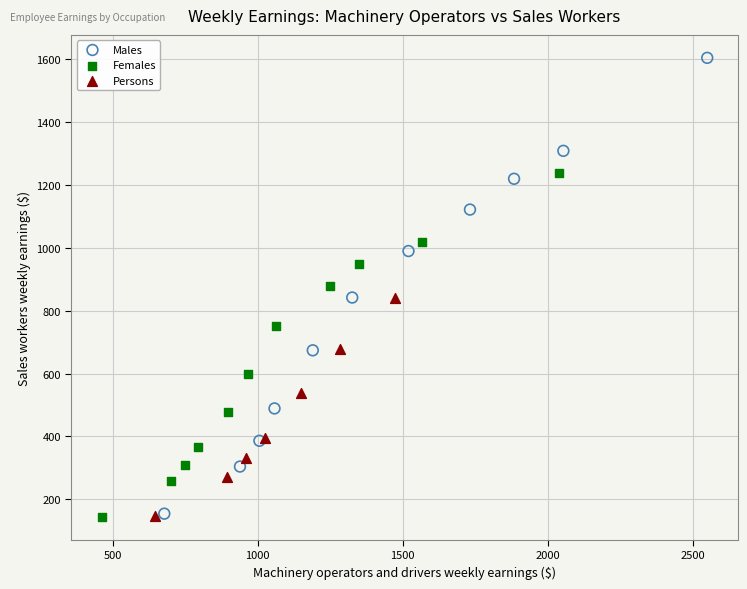

What are all the series names shown in the legend?

Males, Females, Persons